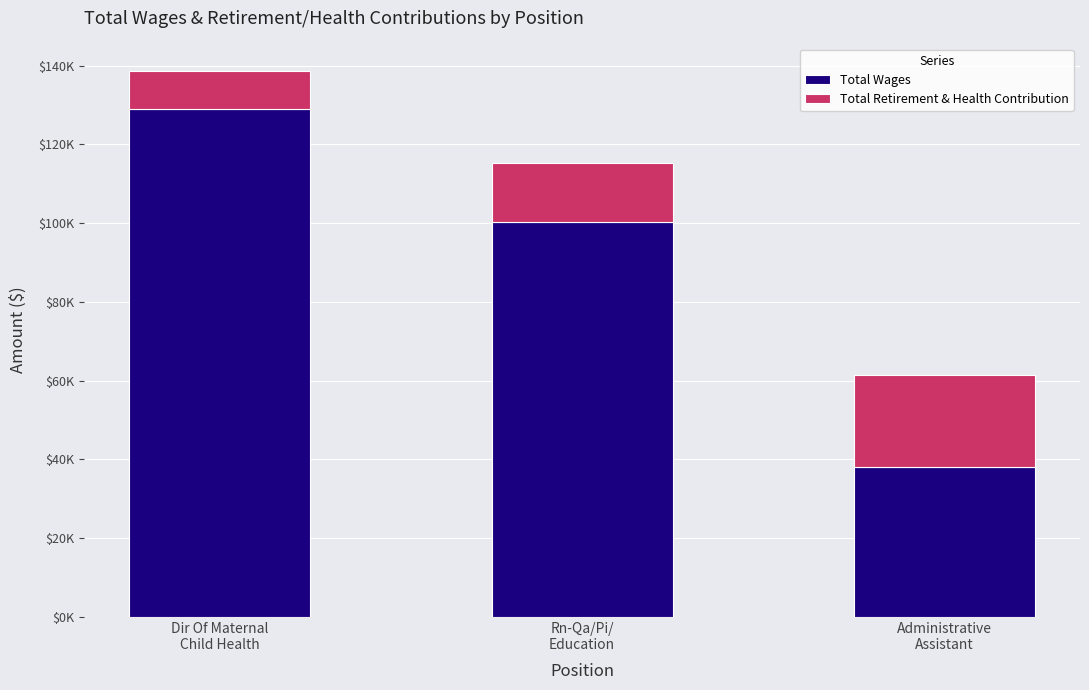

Between Dir Of Maternal
Child Health and Rn-Qa/Pi/
Education, which series saw the biggest shift?

Total Wages